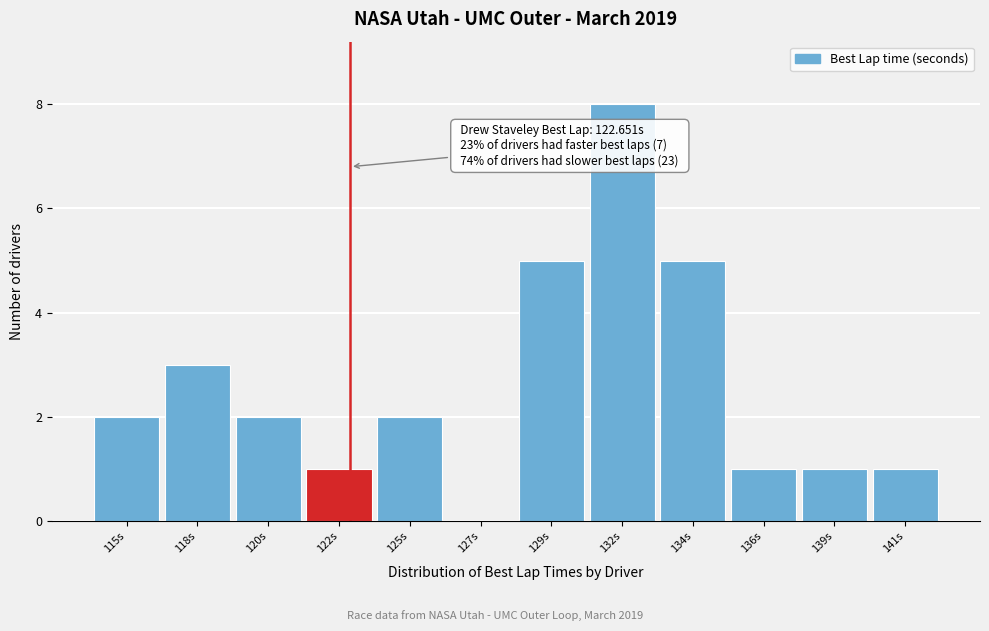

Reading left to right, transcribe all the data shown in this chart.

115s=2	118s=3	120s=2	122s=1	125s=2	127s=0	129s=5	132s=8	134s=5	136s=1	139s=1	141s=1